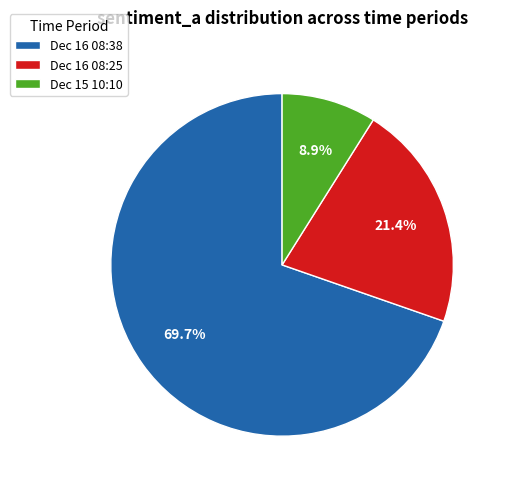

Rank the categories by value from lowest to highest.

Dec 15 10:10, Dec 16 08:25, Dec 16 08:38